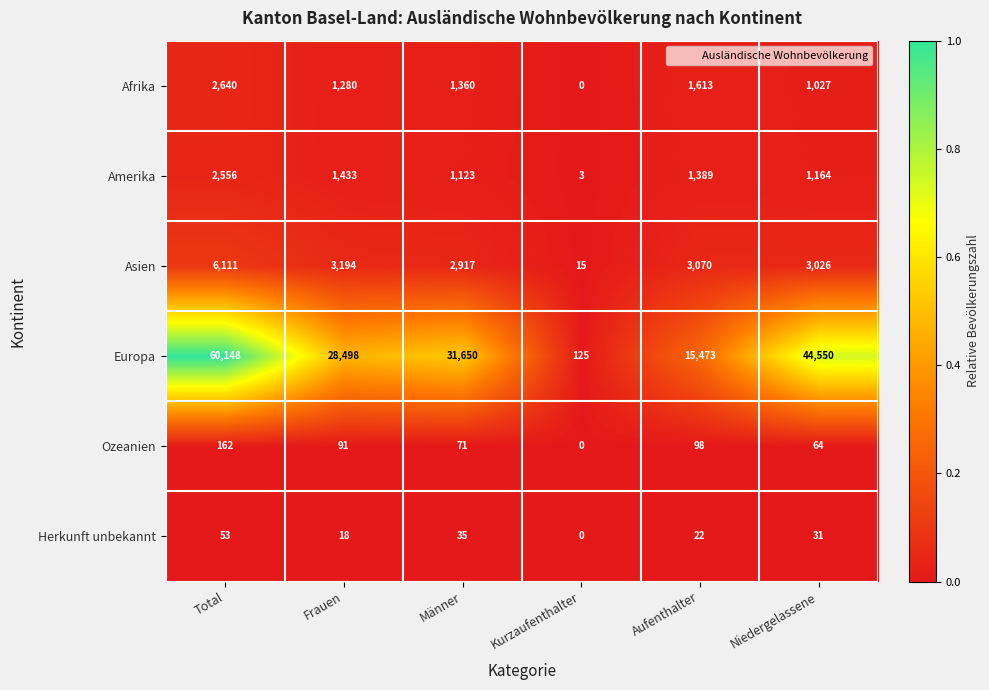

True or false: Herkunft unbekannt has a value of 18 at Frauen.

True